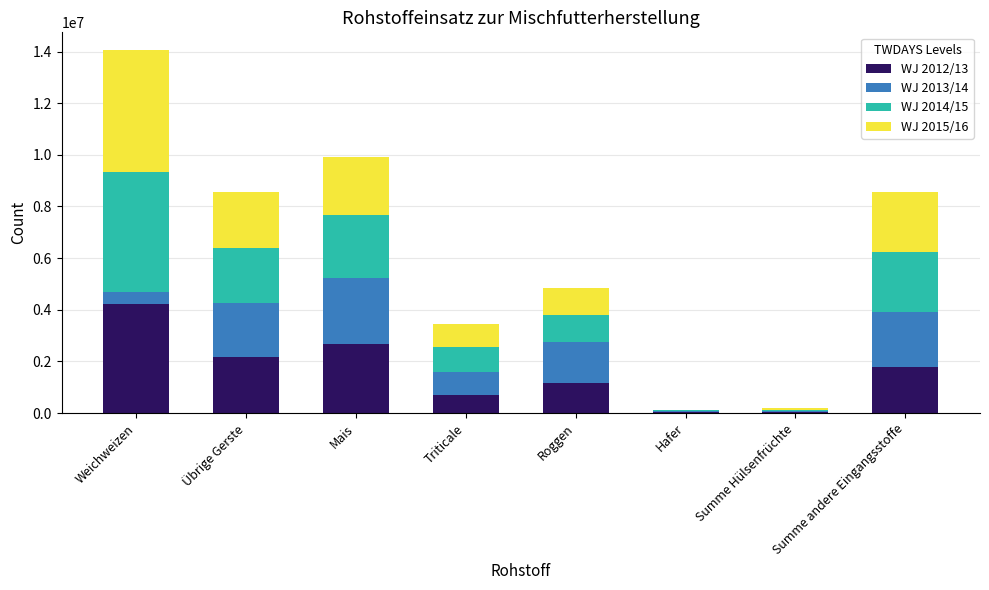

How many WJ 2012/13 values are between 707714 and 2687285?

5